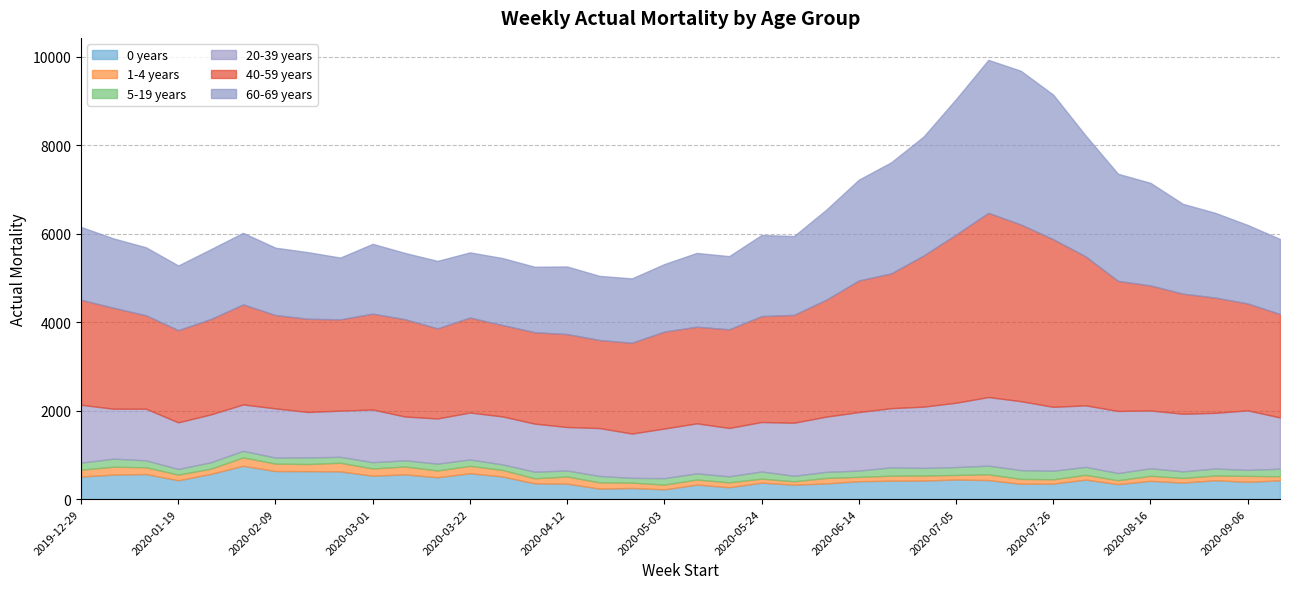

Which has a higher value, 2020-02-16 or 2020-03-01?

2020-02-16